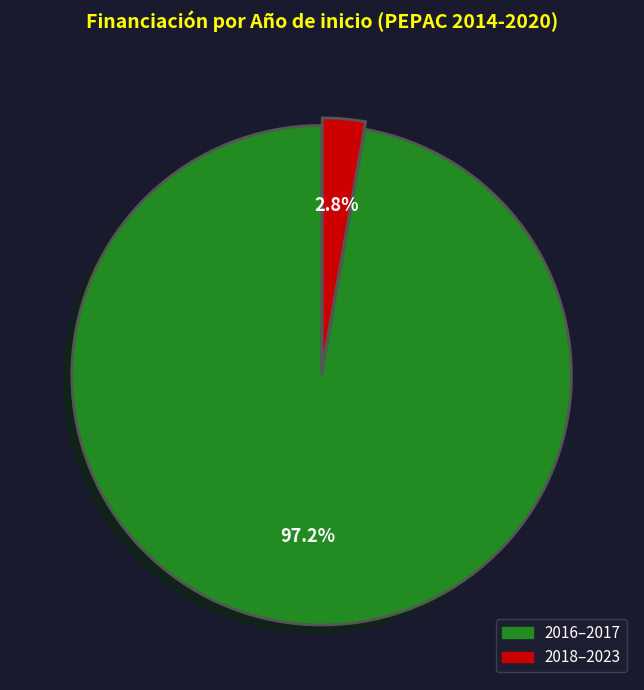

Does any single category account for the majority?

Yes